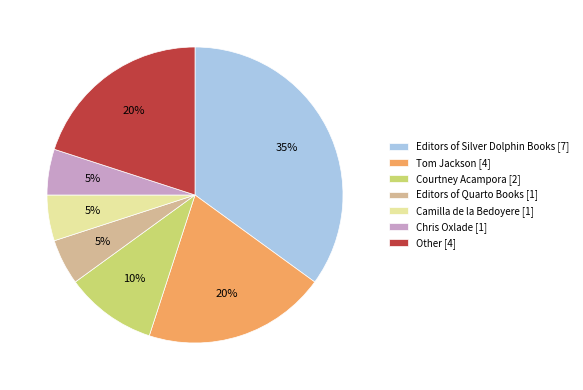

The Chris Oxlade [1] slice represents 5% of the pie. True or false?

True